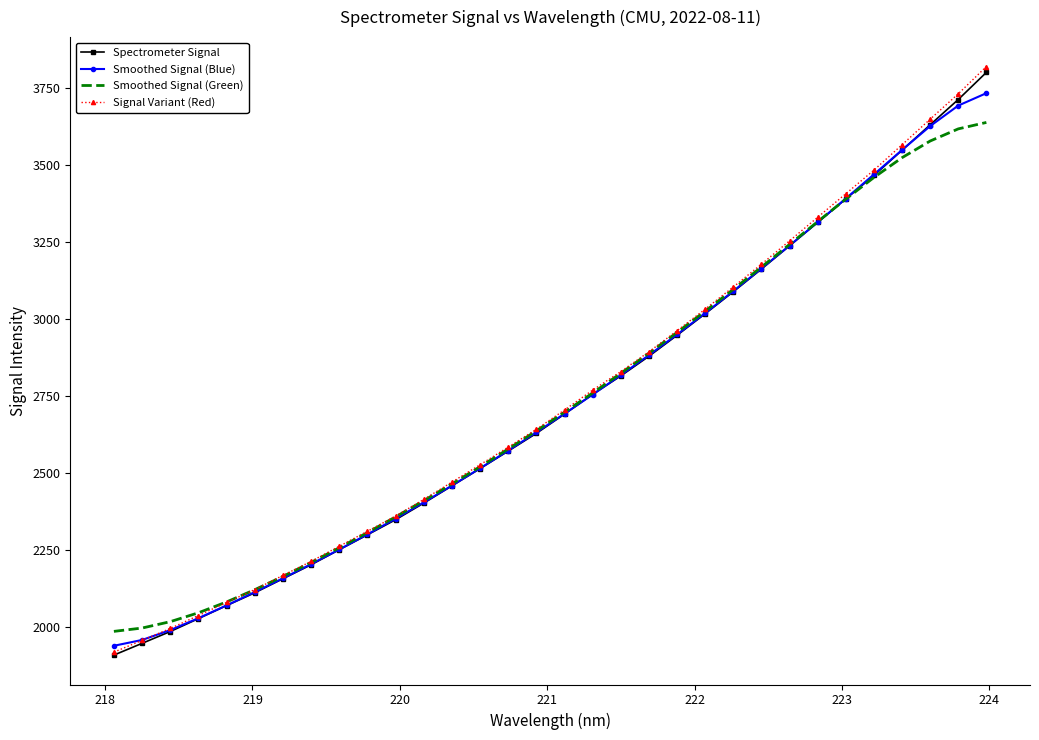

Which series has the largest range (max minus min)?

Signal Variant (Red)